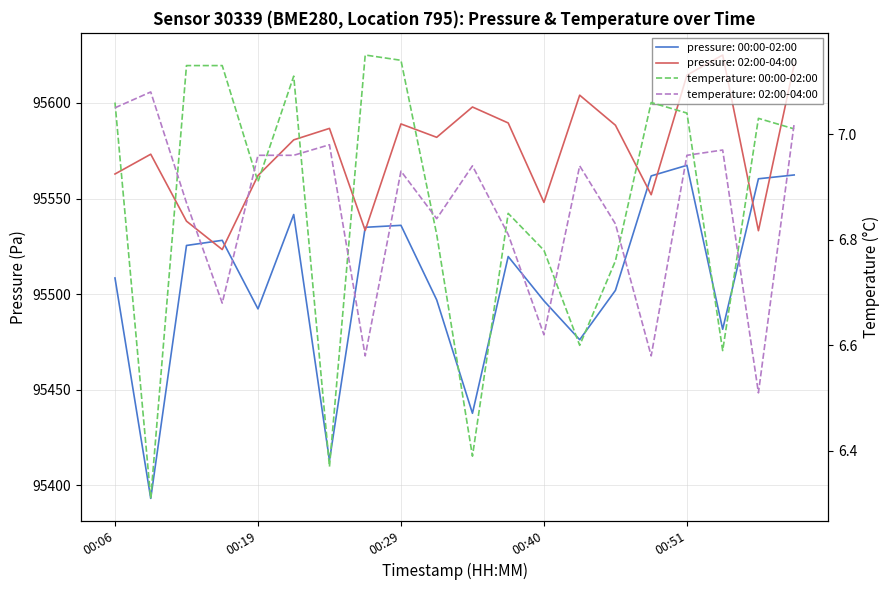

The temp_02:00-04:00 series shows 1.6 at 00:14. True or false?

False